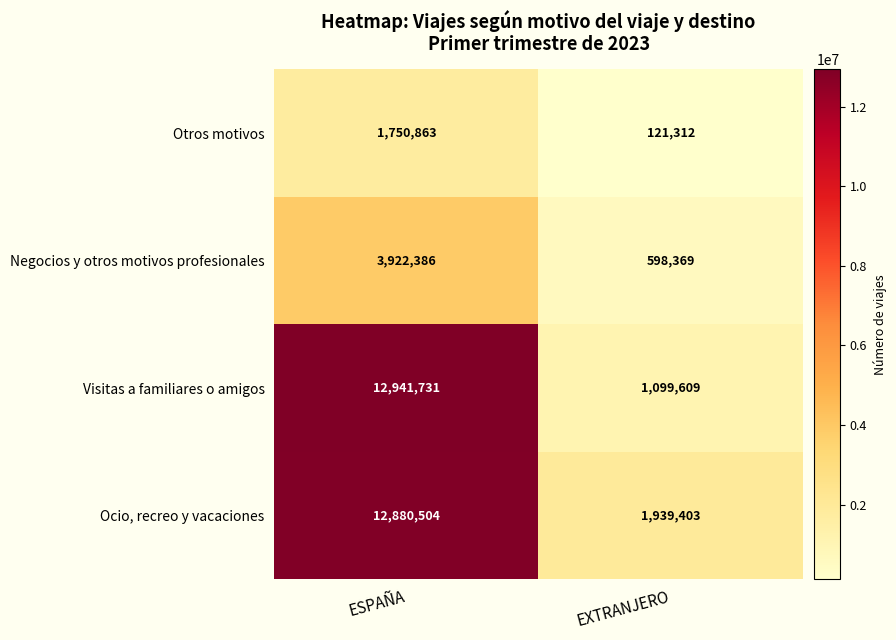

Reading left to right, extract all data points from this chart.

Otros motivos: 1750863	121312
Negocios y otros motivos profesionales: 3922386	598369
Visitas a familiares o amigos: 12941731	1099609
Ocio, recreo y vacaciones: 12880504	1939403